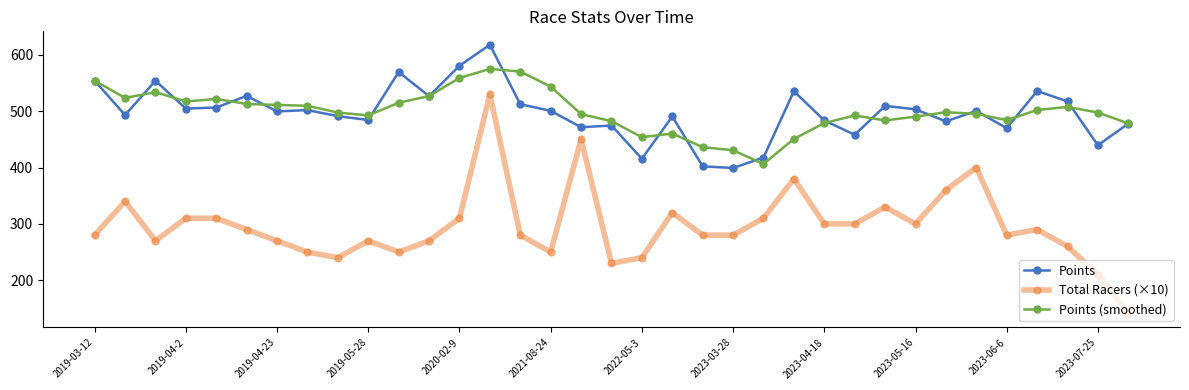

What is the highest value of the Total Racers (×10) series?

530.0